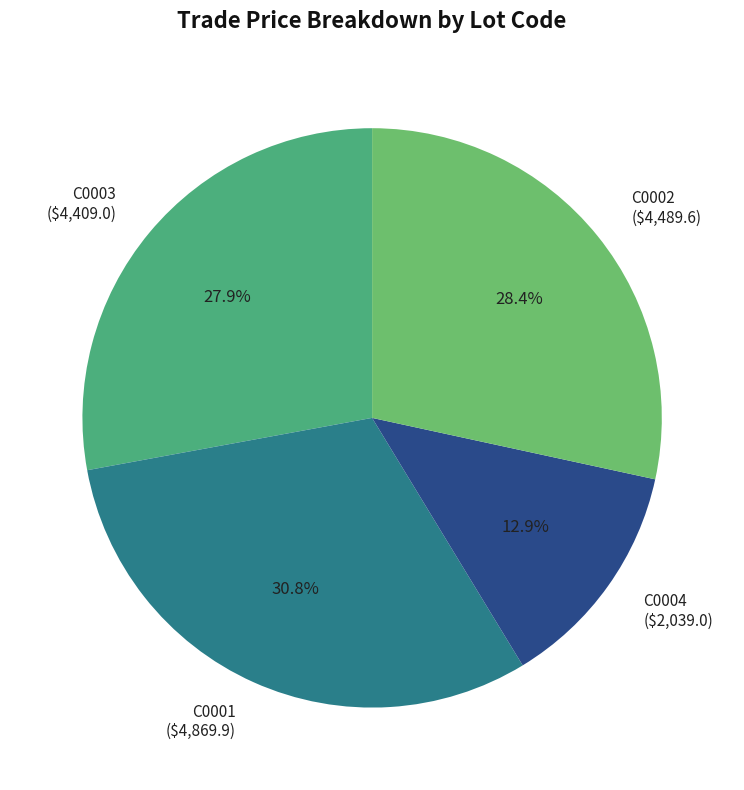

The C0003 slice represents 28% of the pie. True or false?

True